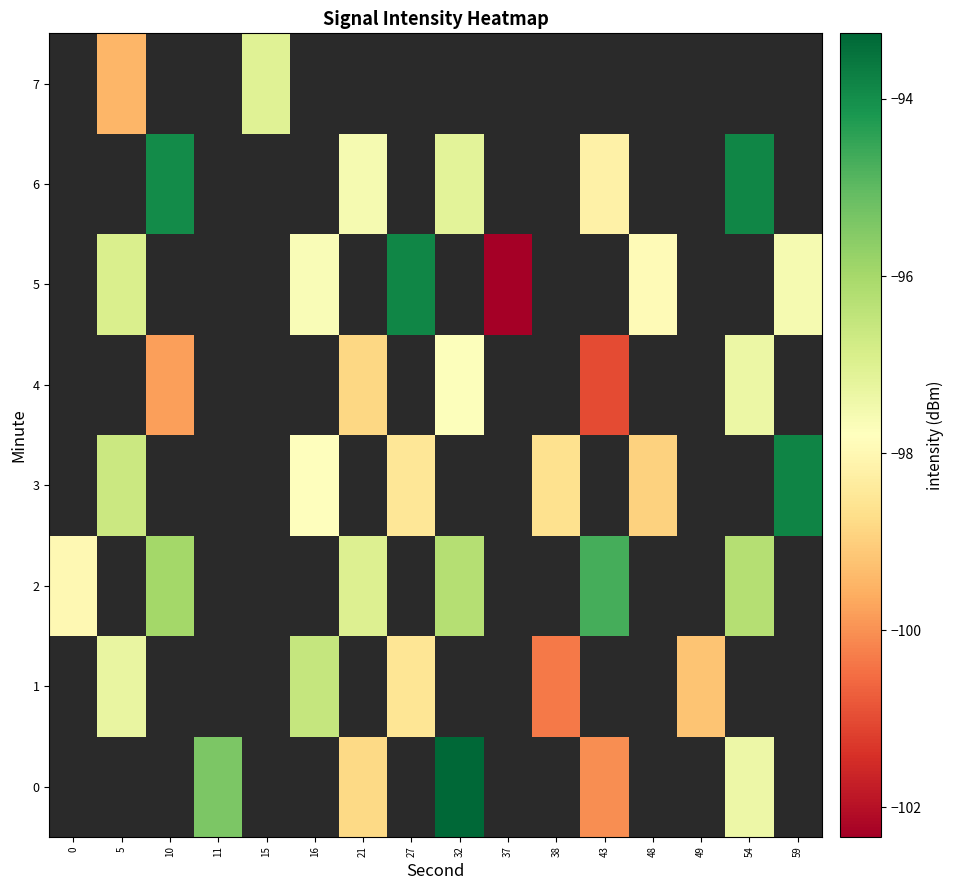

How many series are shown in this chart?

8